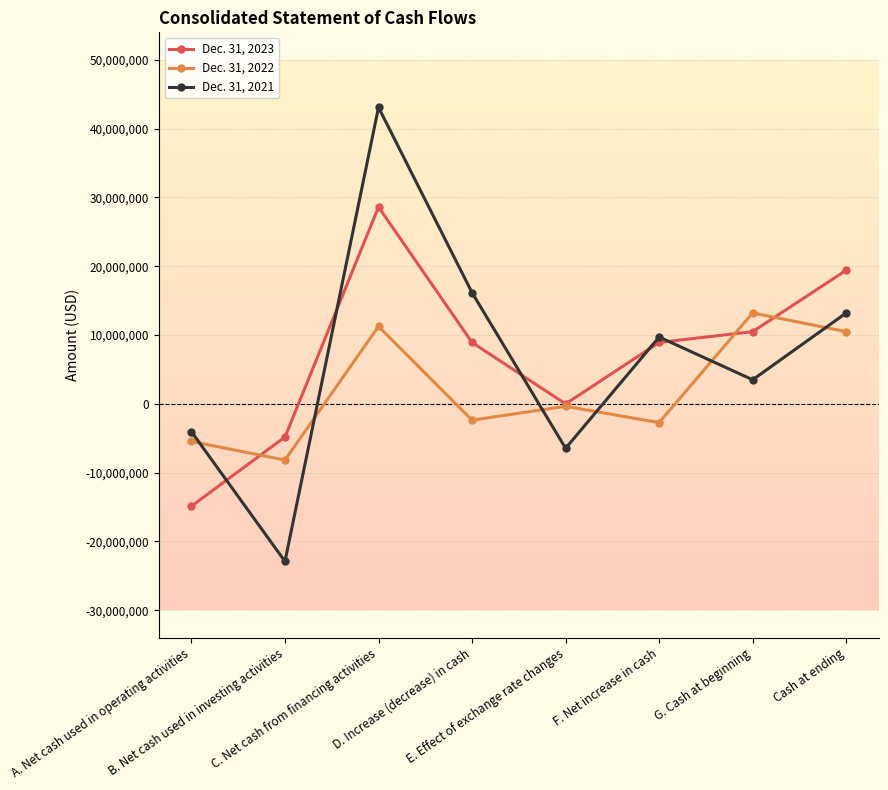

List the series in order of their peak value, lowest first.

Dec. 31, 2022, Dec. 31, 2023, Dec. 31, 2021